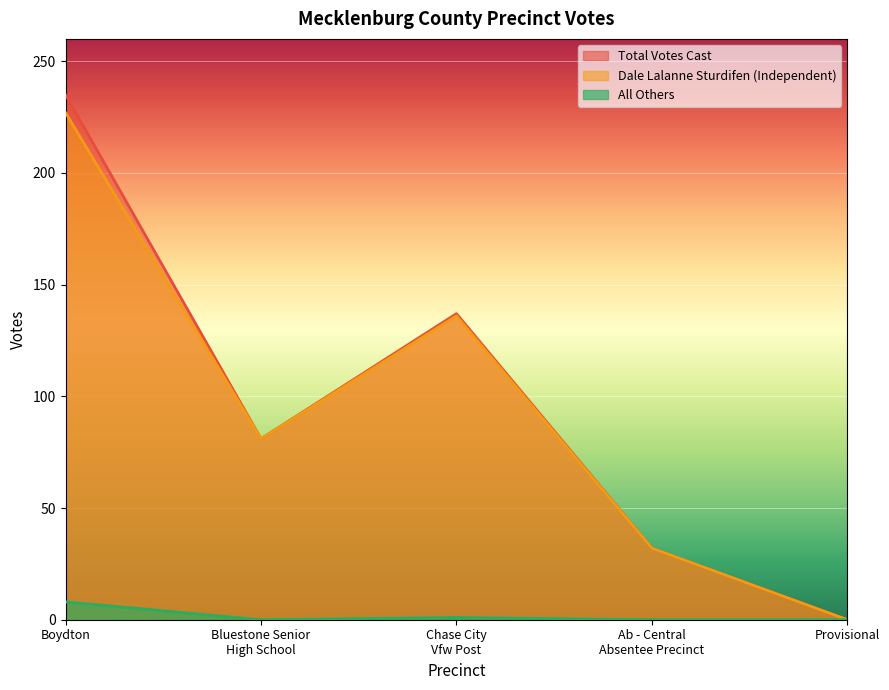

Which series has the largest total across all categories?

Total Votes Cast